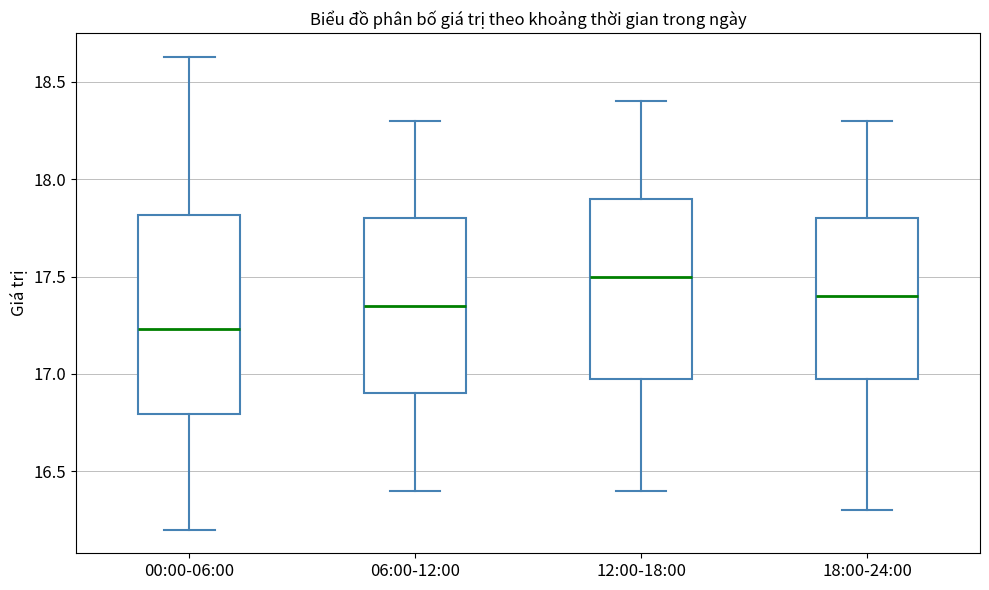

Comparing the boxes themselves (not the whiskers), which one is the tallest?

00:00-06:00